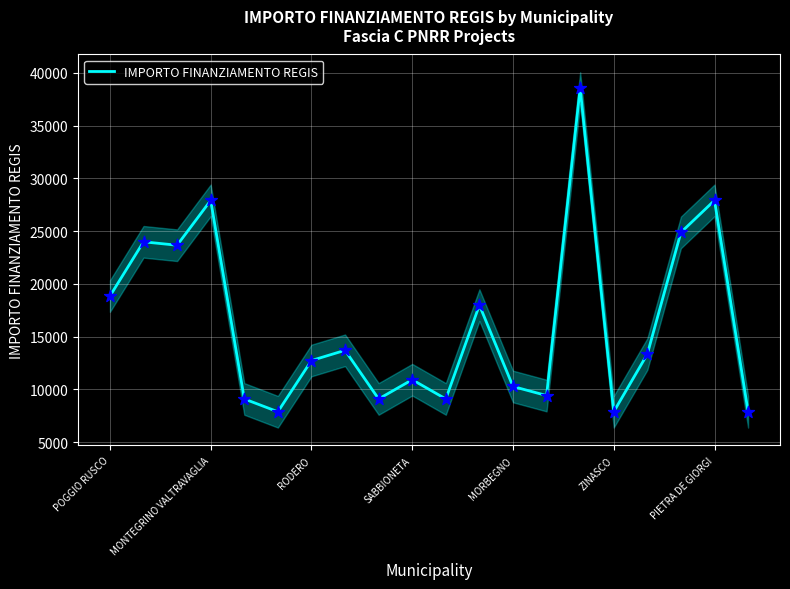

What is the lowest value of the IMPORTO FINANZIAMENTO REGIS series?

7891